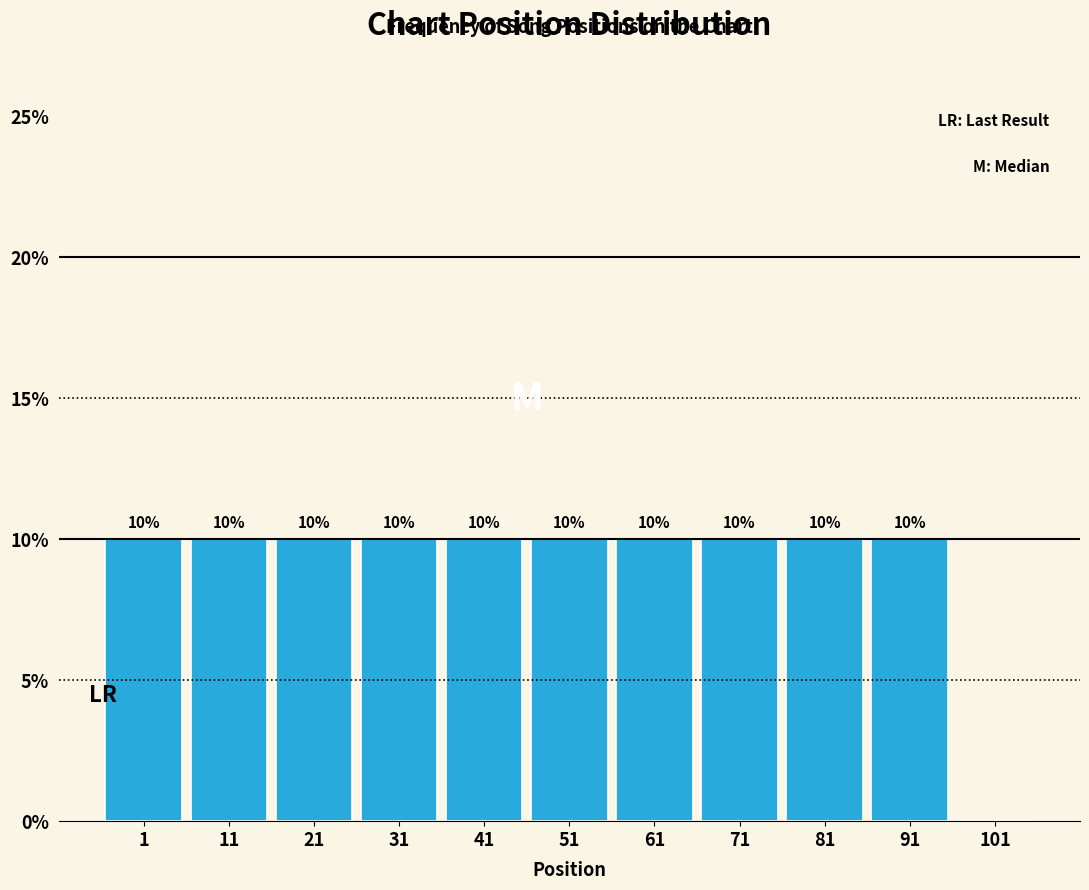

Reading left to right, extract all data points from this chart.

1=10	11=10	21=10	31=10	41=10	51=10	61=10	71=10	81=10	91=10	101=0